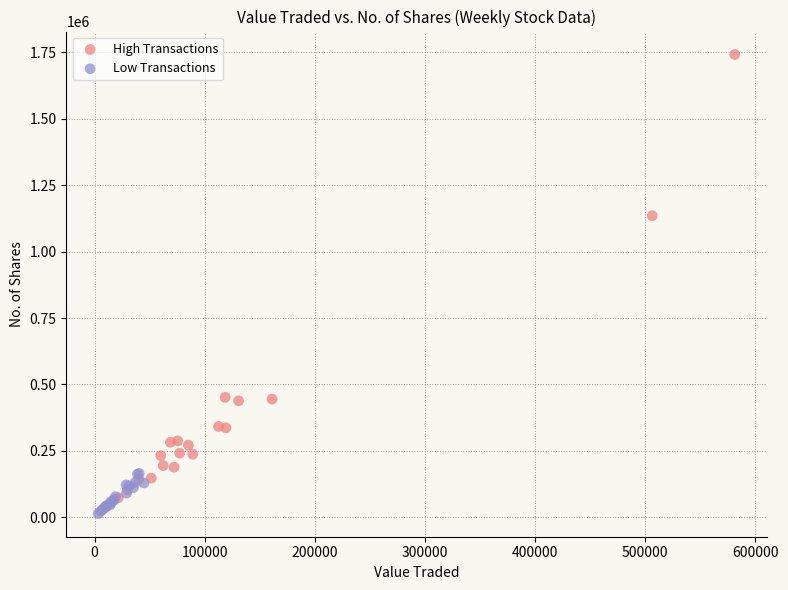

Which series reaches the maximum Y coordinate?

High Transactions